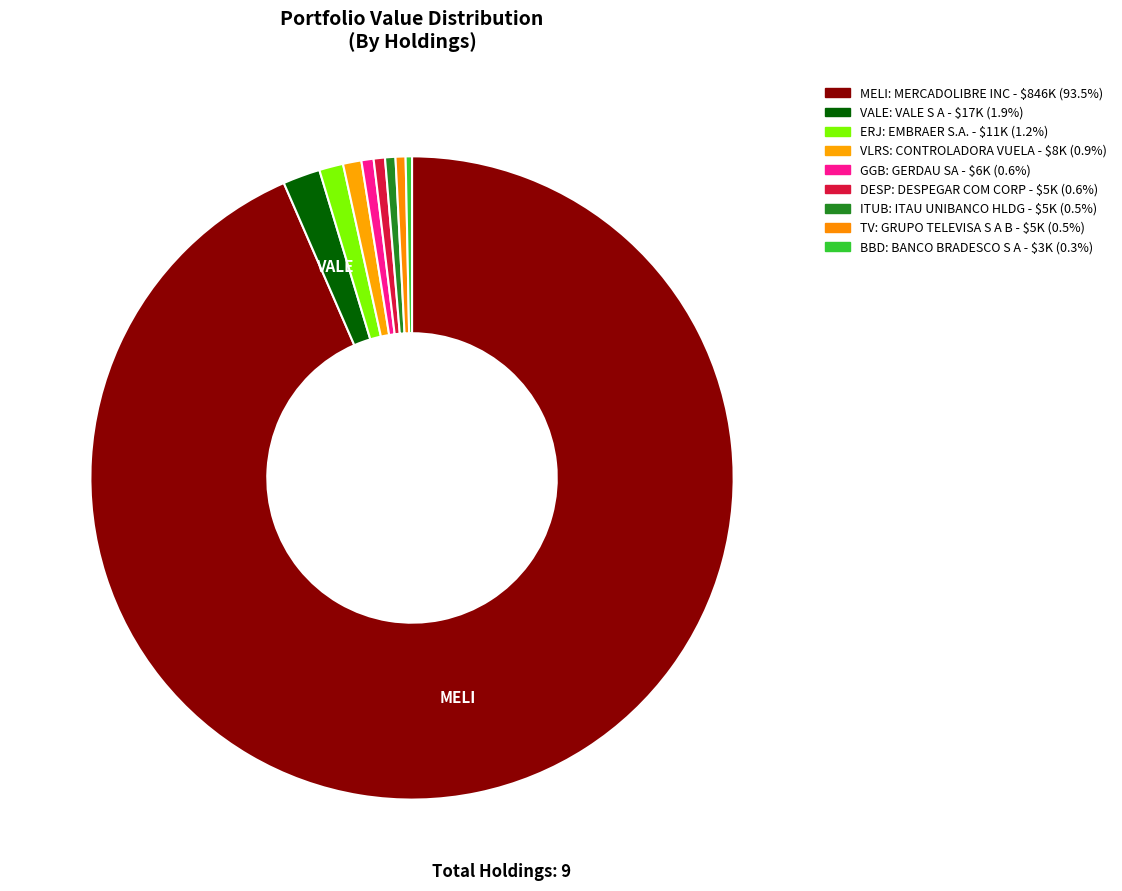

How many slices are in this pie chart?

9